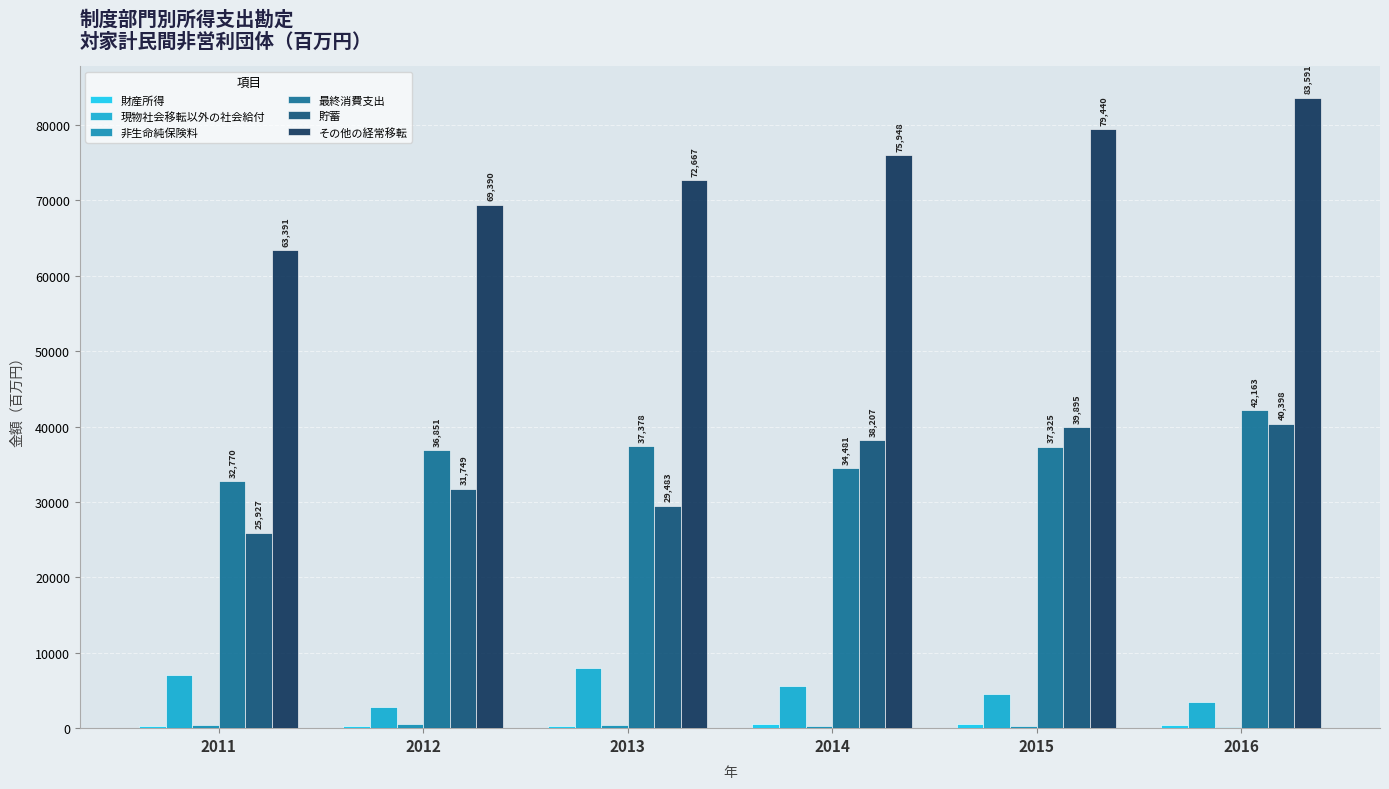

Between 2013 and 2015, which series saw the biggest shift?

貯蓄